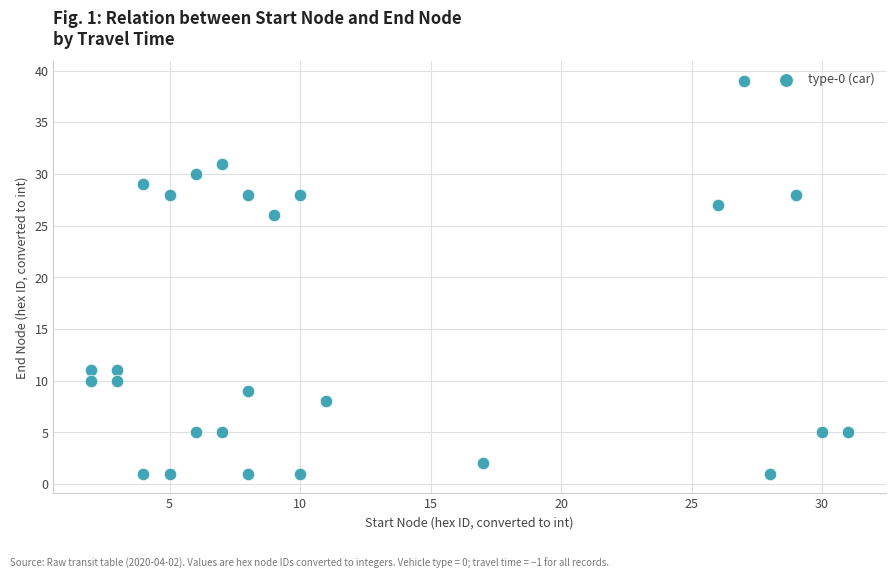

What Y value in the scatter plot is closest to 20?

26